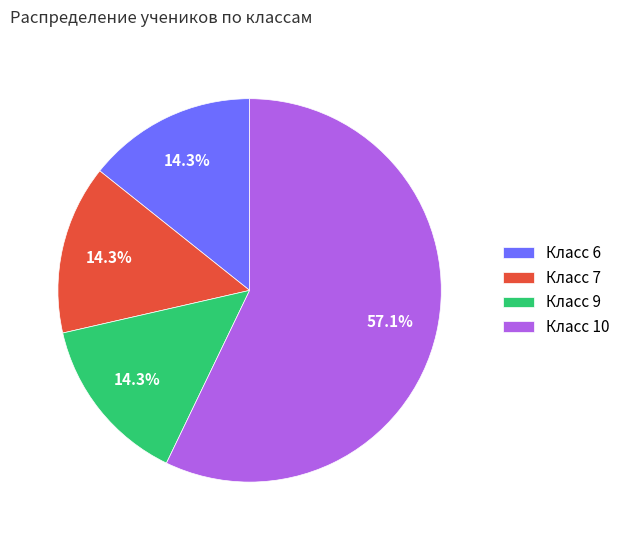

What percentage do Класс 9 and Класс 6 together represent?

28.6%